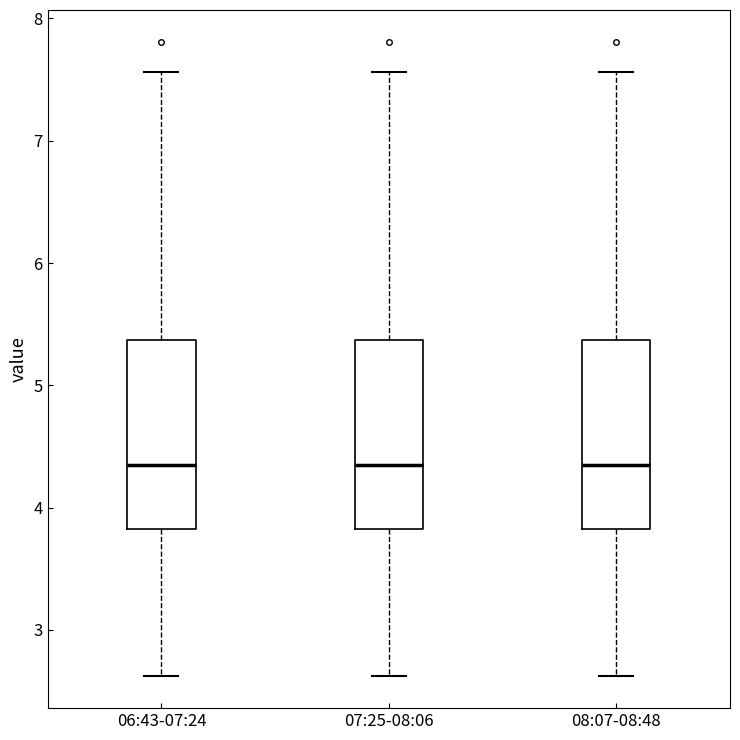

Reading left to right, transcribe this box plot: for each box, give where its median line is, the range the box spans, and where its two whiskers end, as read against the y-axis. The values are not printed on the chart, so give them approximately, as read against the axis.

06:43-07:24: median 4.4, box 3.8 to 5.4, whiskers 2.6 to 7.6
07:25-08:06: median 4.4, box 3.8 to 5.4, whiskers 2.6 to 7.6
08:07-08:48: median 4.4, box 3.8 to 5.4, whiskers 2.6 to 7.6